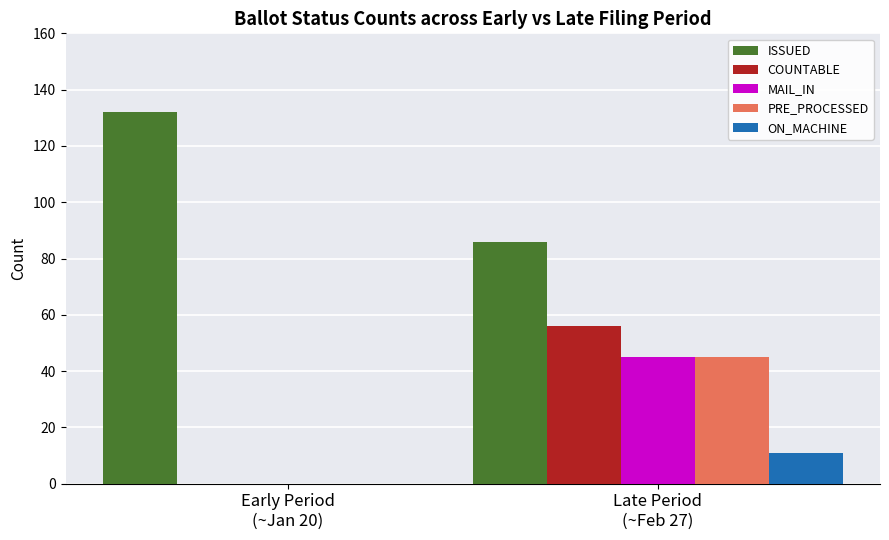

Where is ON_MACHINE nearest to the value 5?

Early Period
(~Jan 20)